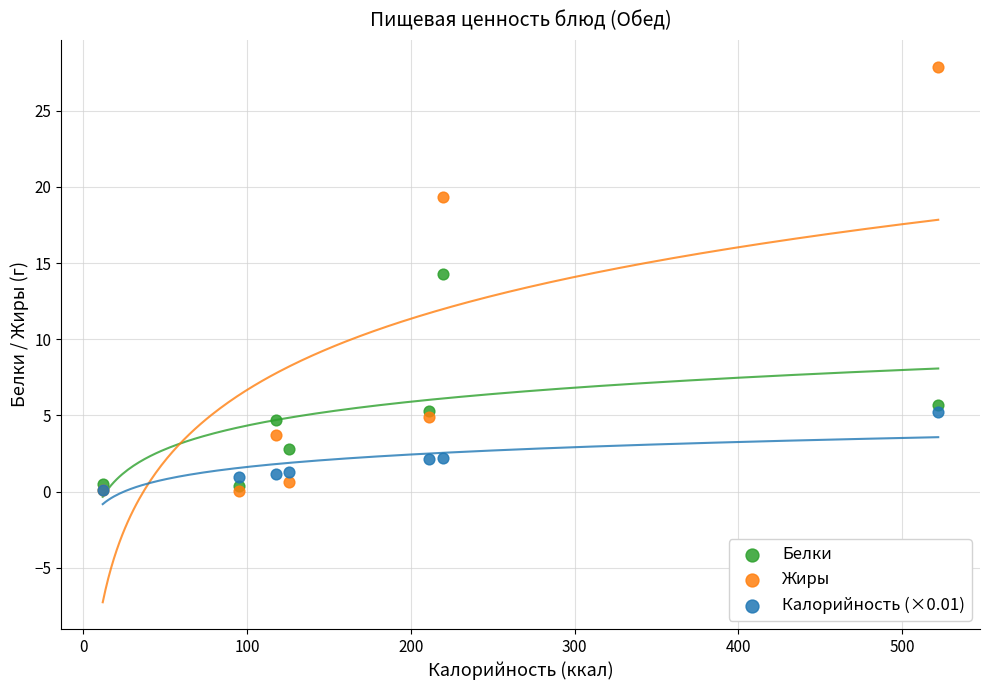

Across all series, what Y value is closest to 13?

14.3